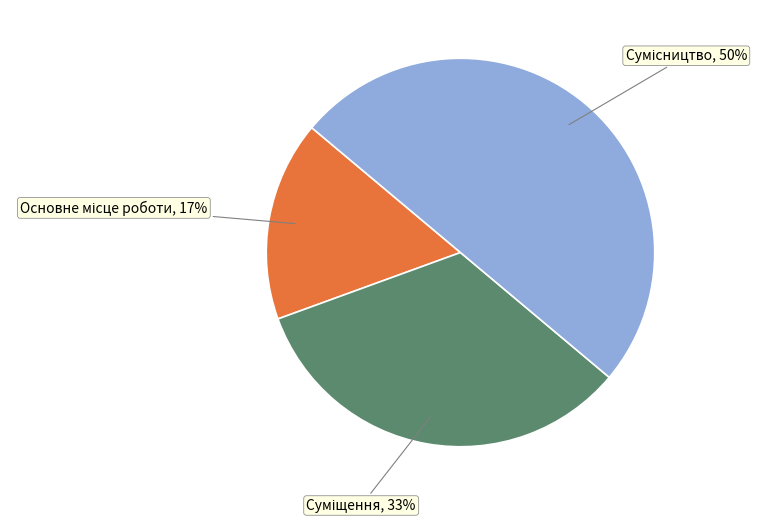

To the nearest percent, what is the difference between the largest and smallest slice percentages?

33%